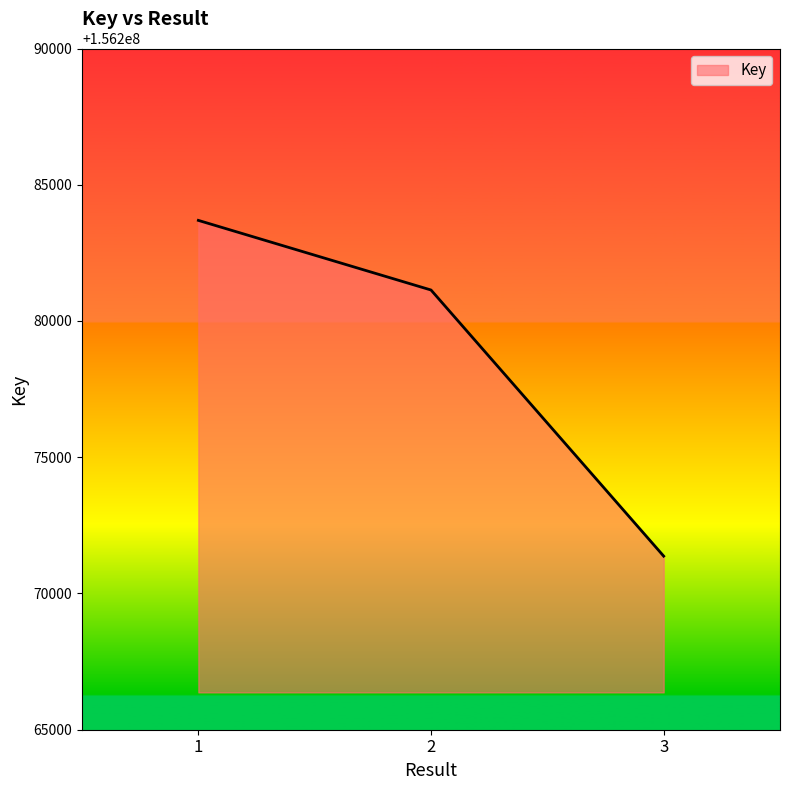

Approximately how many times larger is the value at 2 compared to 1?

1.0